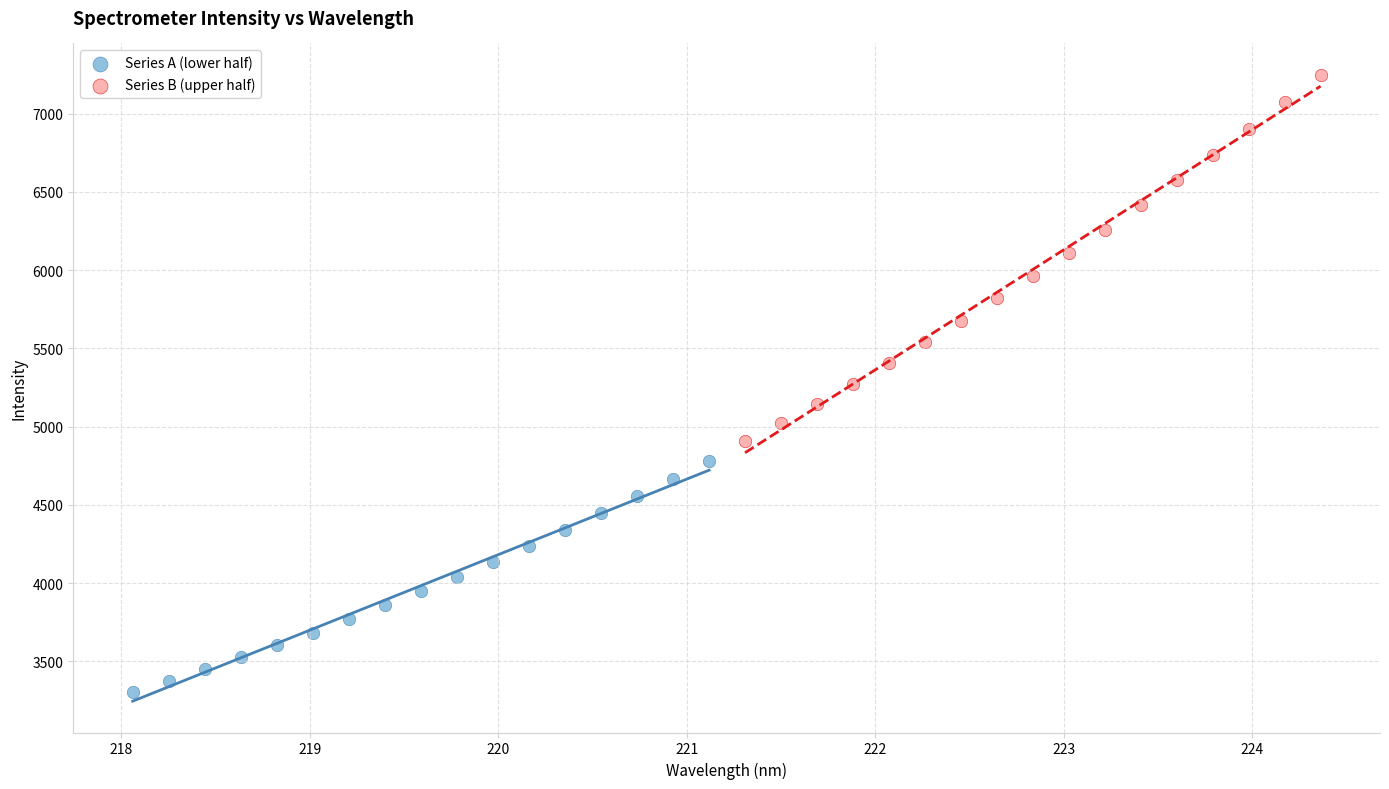

Which series has the widest spread of Y values?

Series B (upper half)